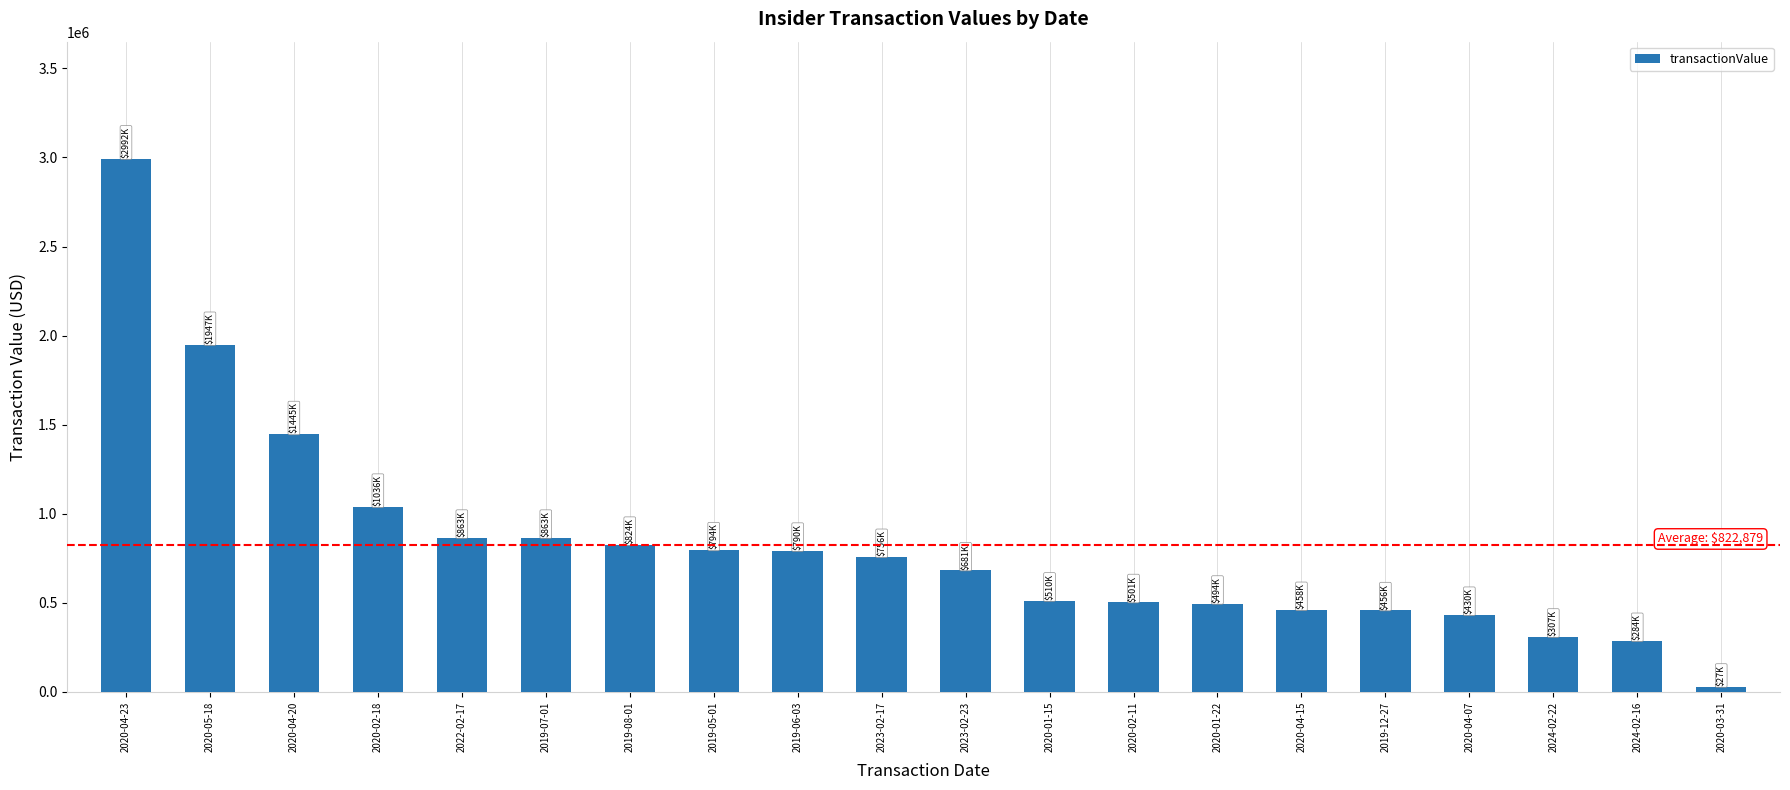

What is the label of the 7th bar from the left?

2019-08-01